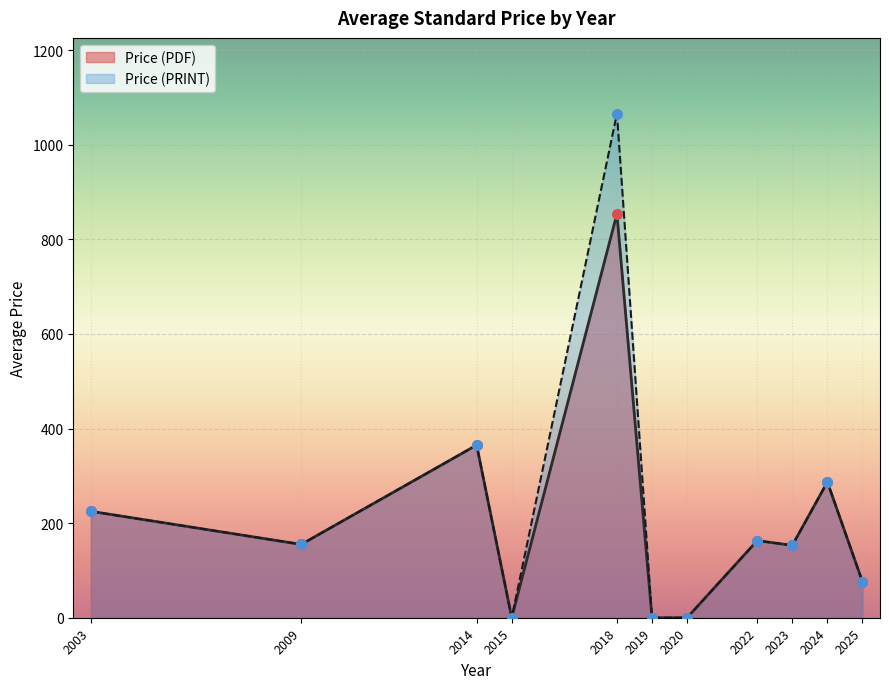

Which series reaches the minimum Y coordinate?

Price (PDF)